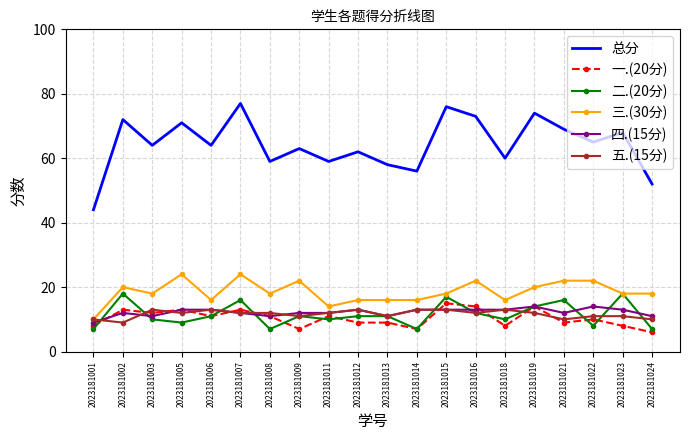

What is the lowest value of the 总分 series?

44